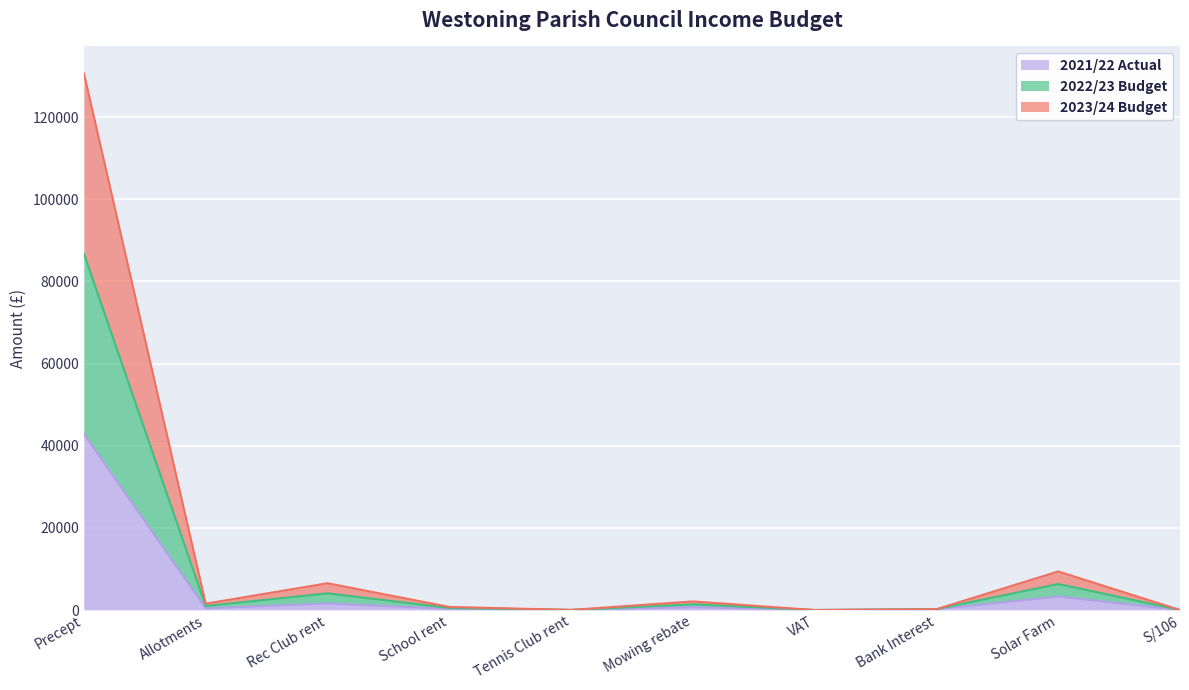

True or false: 2021/22 Actual and 2022/23 Budget cross at least once.

False